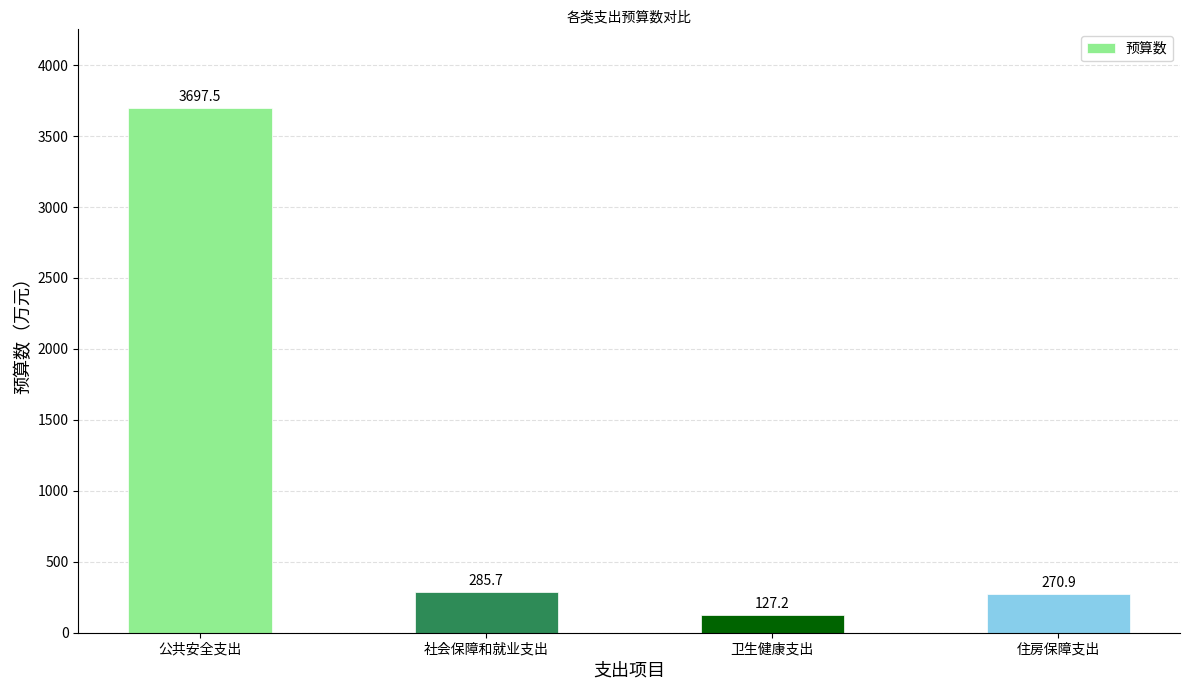

True or false: the data shows 2446.3 at 公共安全支出.

False